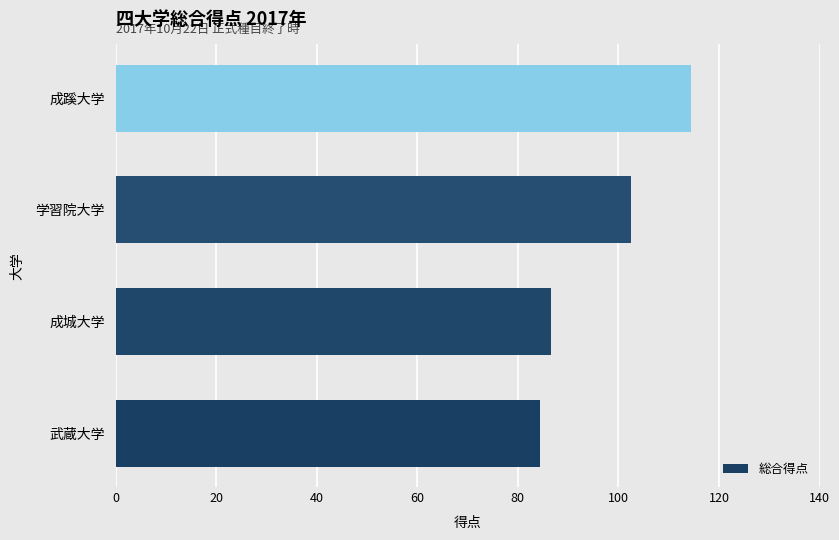

What is the average value?

97.0